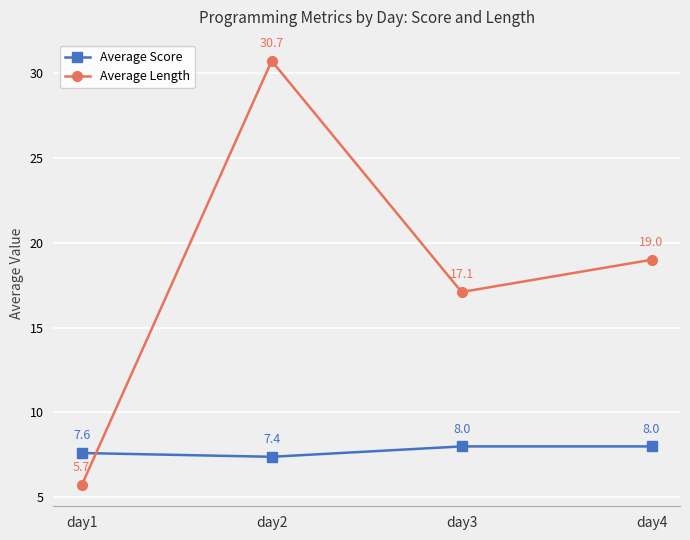

What is the difference between the Average Score values at day2 and day3?

0.6